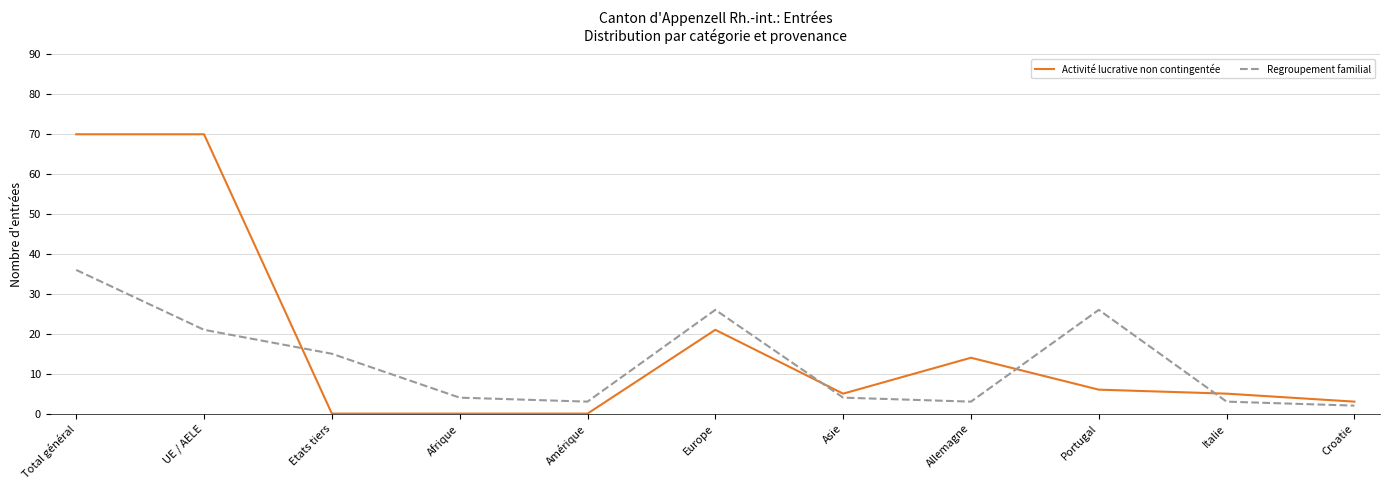

True or false: Regroupement familial has more than 0 points higher than both neighbors.

True